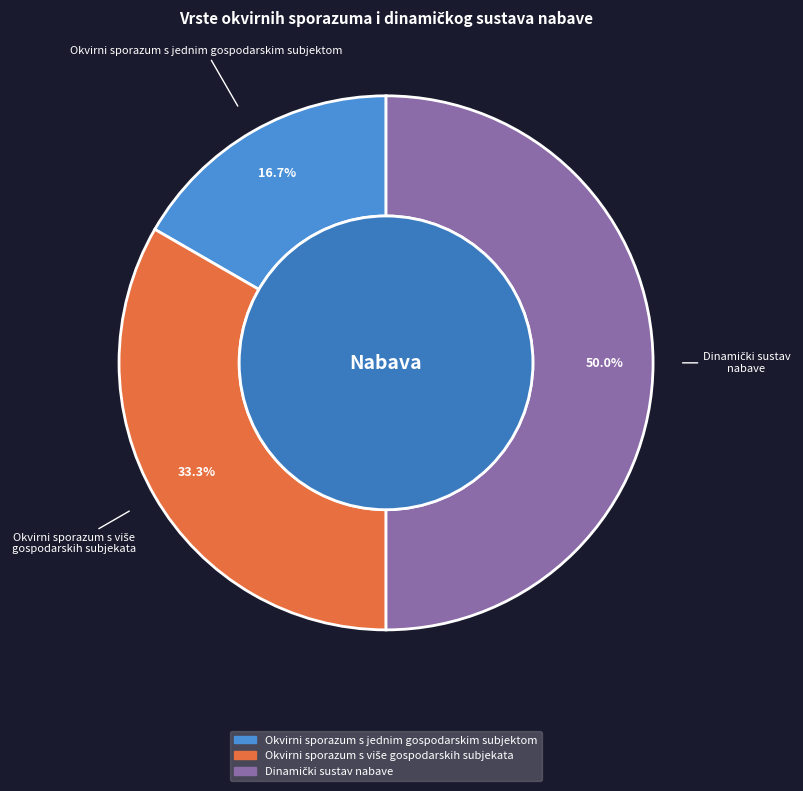

Which slice is the smallest?

Okvirni sporazum s jednim gospodarskim subjektom